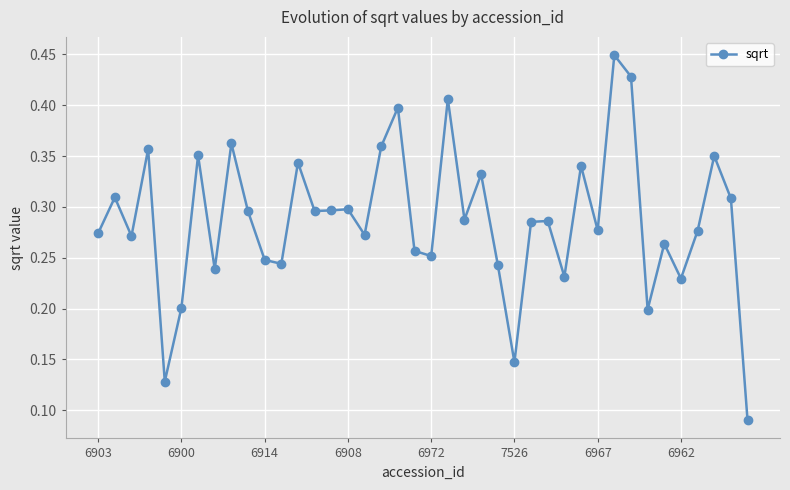

How many values are between 0 and 1?

40